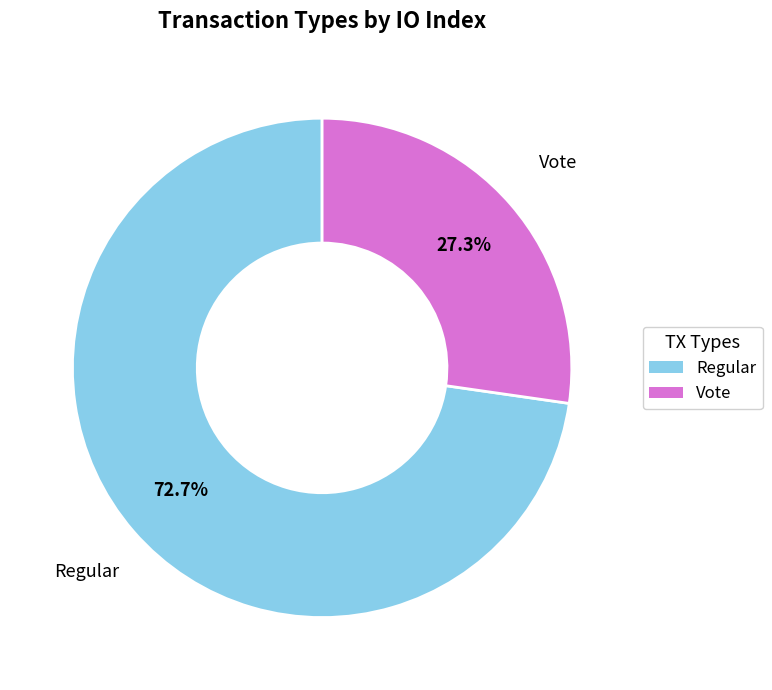

To the nearest percent, what is the average slice percentage?

50%